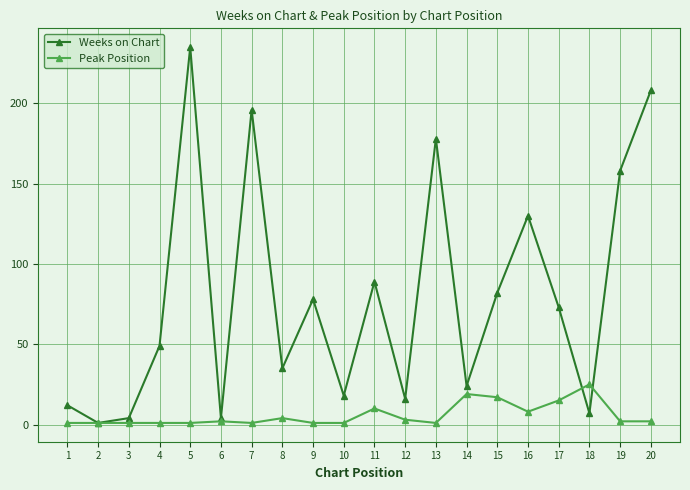

Which series has the largest range (max minus min)?

Weeks on Chart